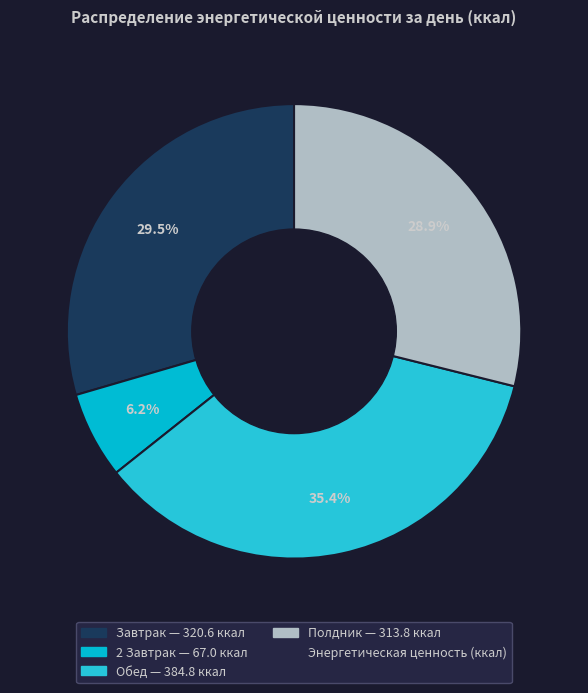

Count the number of slices in the pie.

4